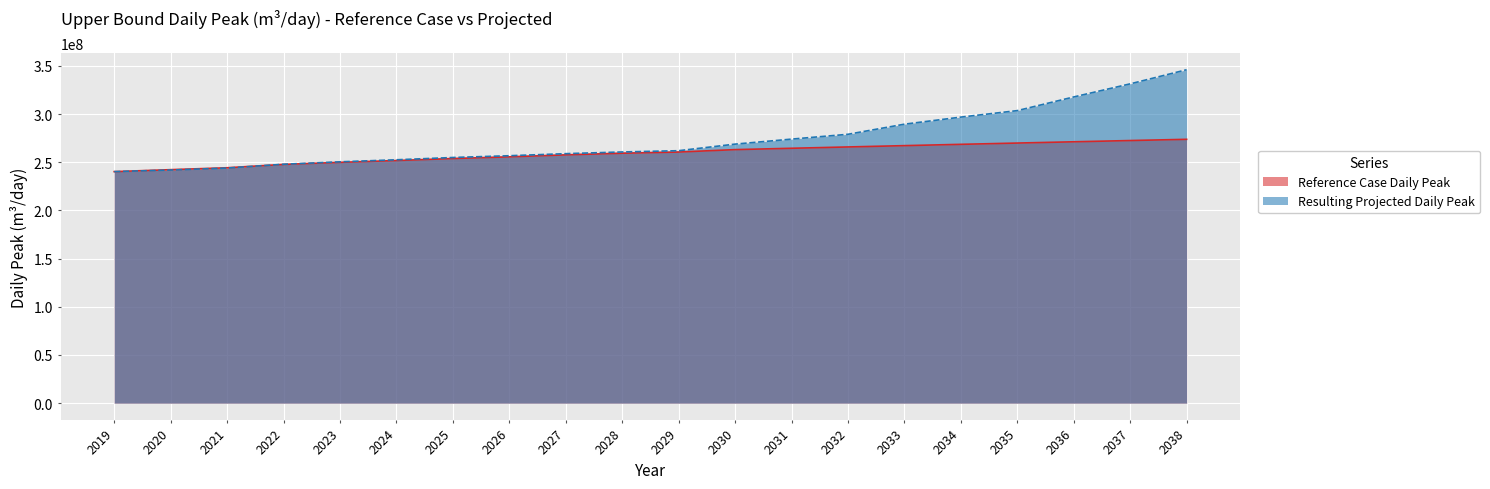

What is the difference between the highest and lowest values at 2027?

1250281.1